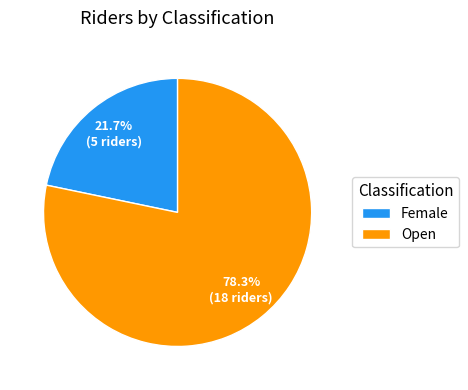

Is it true that Open is 84% of the pie?

False